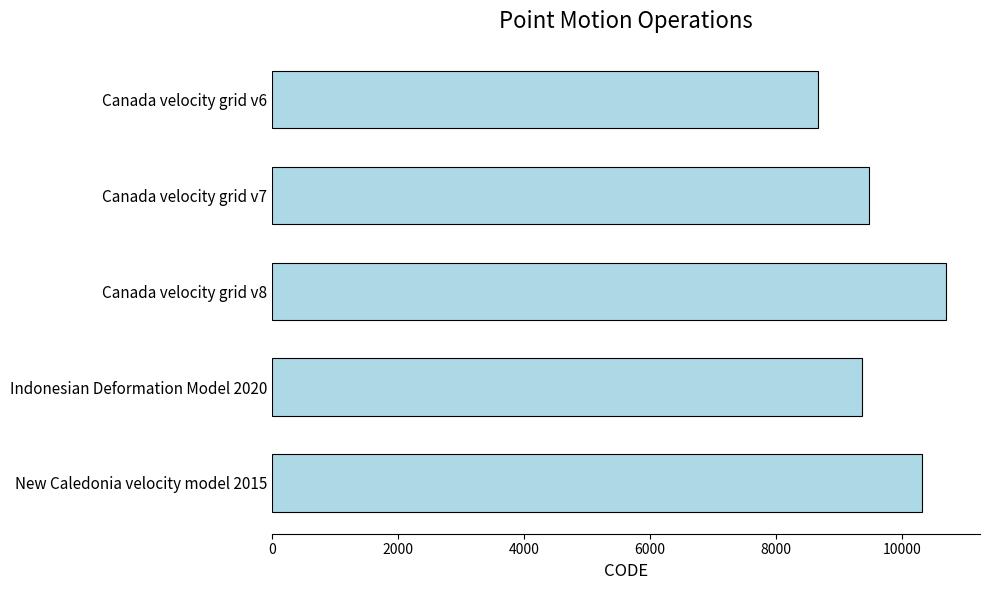

List the labels in order of value, largest first.

Canada velocity grid v8, New Caledonia velocity model 2015, Canada velocity grid v7, Indonesian Deformation Model 2020, Canada velocity grid v6